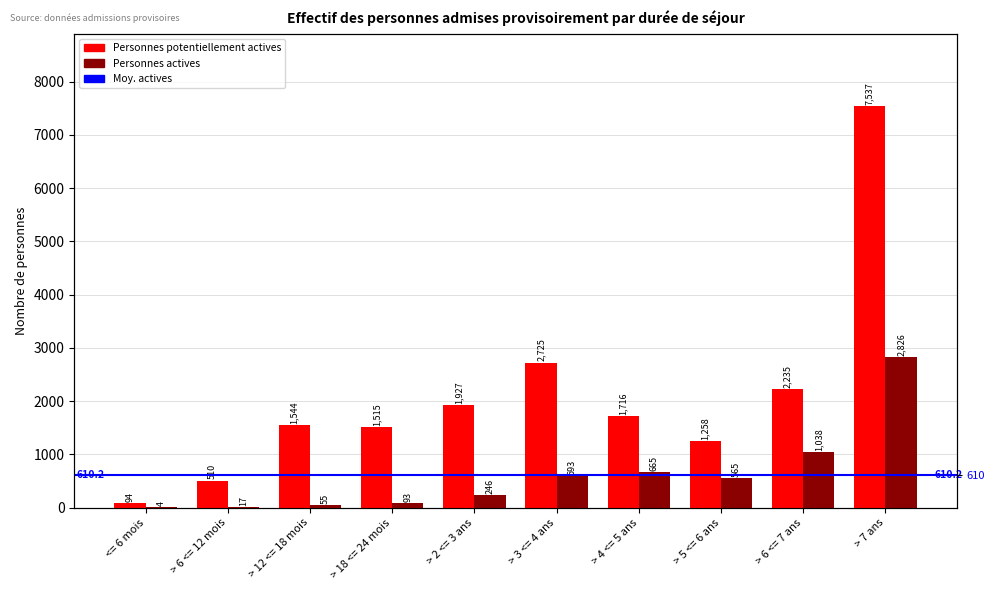

What is the difference between the highest and lowest values at > 2 <= 3 ans?

1681